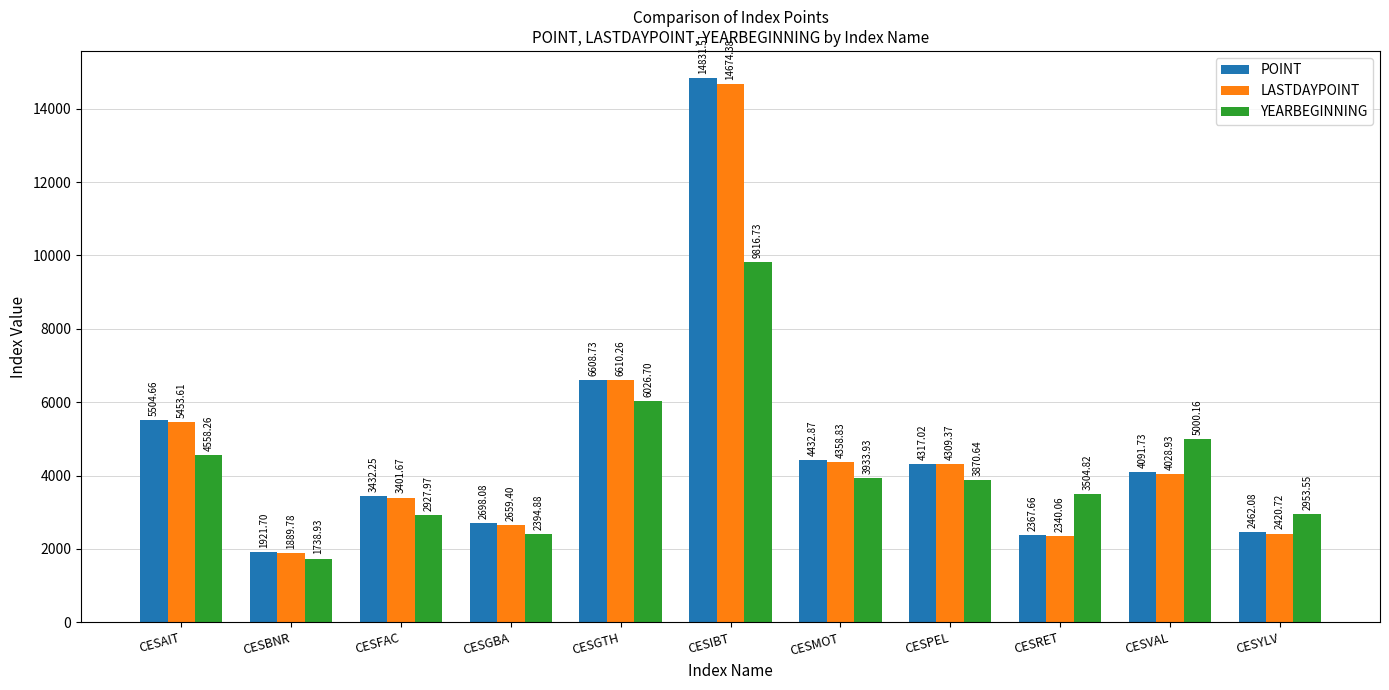

Does the chart contain any negative values?

No